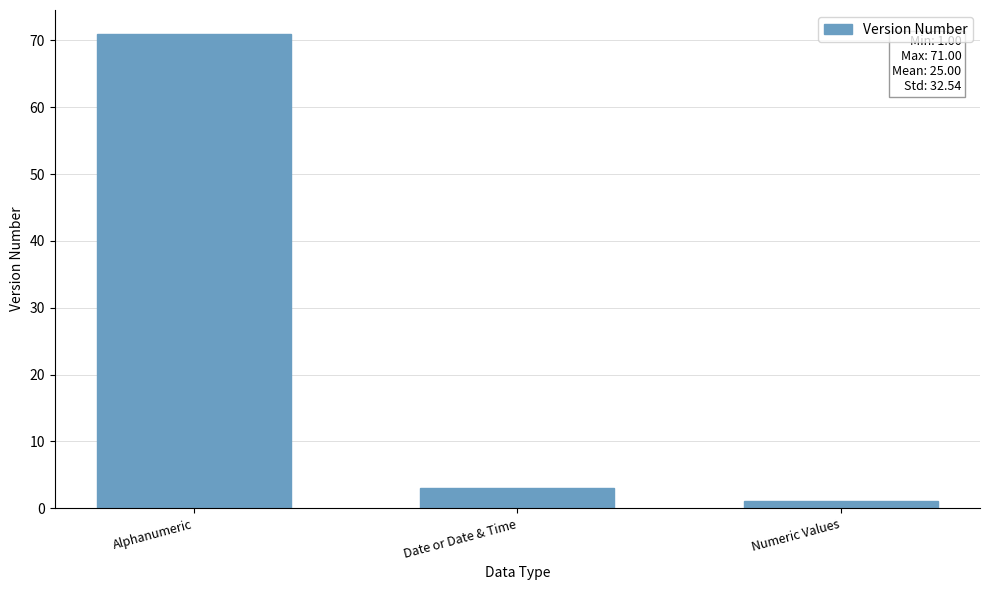

What is the smallest value displayed?

1